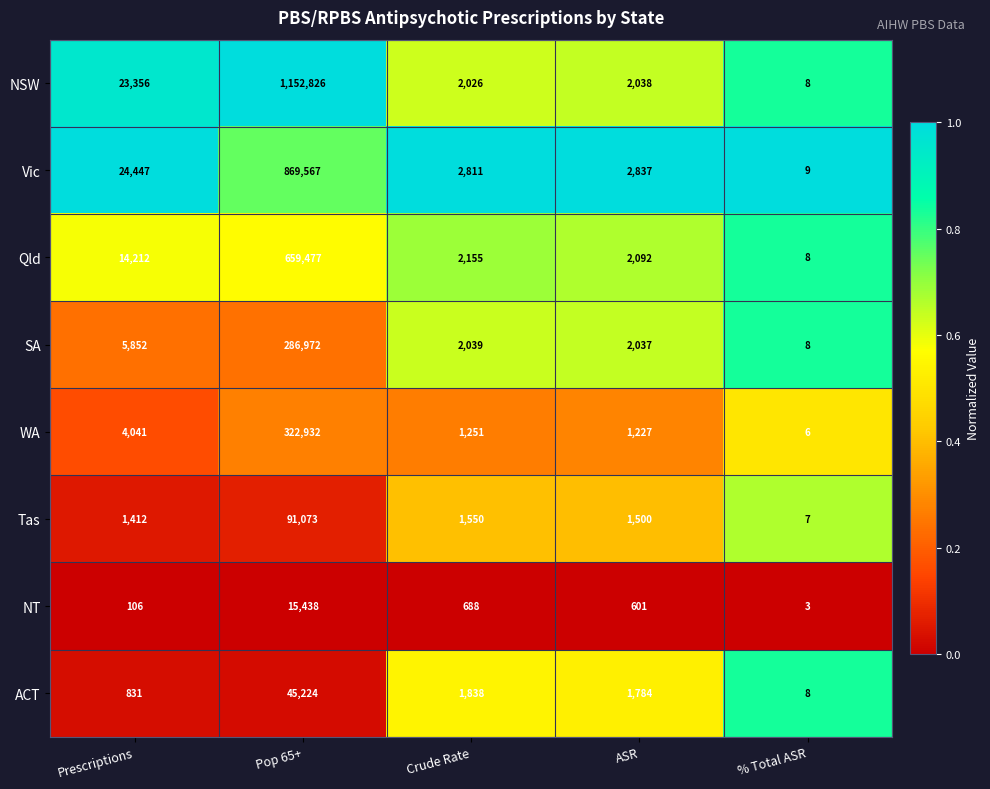

What is the sum of all Qld values?

677944